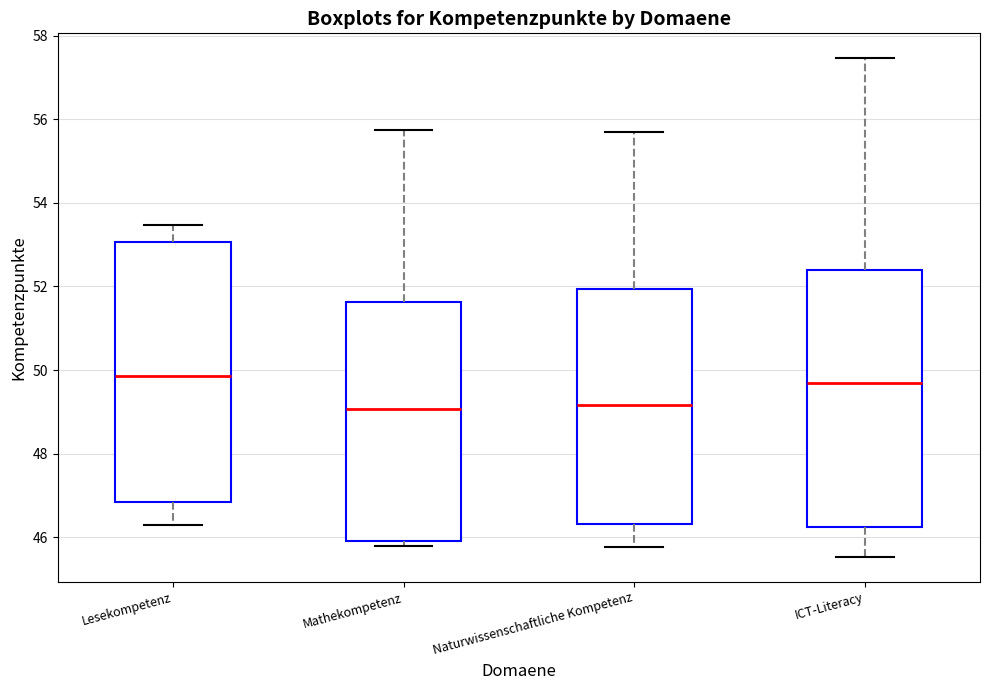

Reading left to right, transcribe this box plot: for each box, give where its median line is, the range the box spans, and where its two whiskers end, as read against the y-axis. The values are not printed on the chart, so give them approximately, as read against the axis.

Lesekompetenz: median 49.8, box 46.8 to 53.0, whiskers 46.2 to 53.4
Mathekompetenz: median 49.0, box 46.0 to 51.6, whiskers 45.8 to 55.8
Naturwissenschaftliche Kompetenz: median 49.2, box 46.4 to 52.0, whiskers 45.8 to 55.6
ICT-Literacy: median 49.6, box 46.2 to 52.4, whiskers 45.6 to 57.4